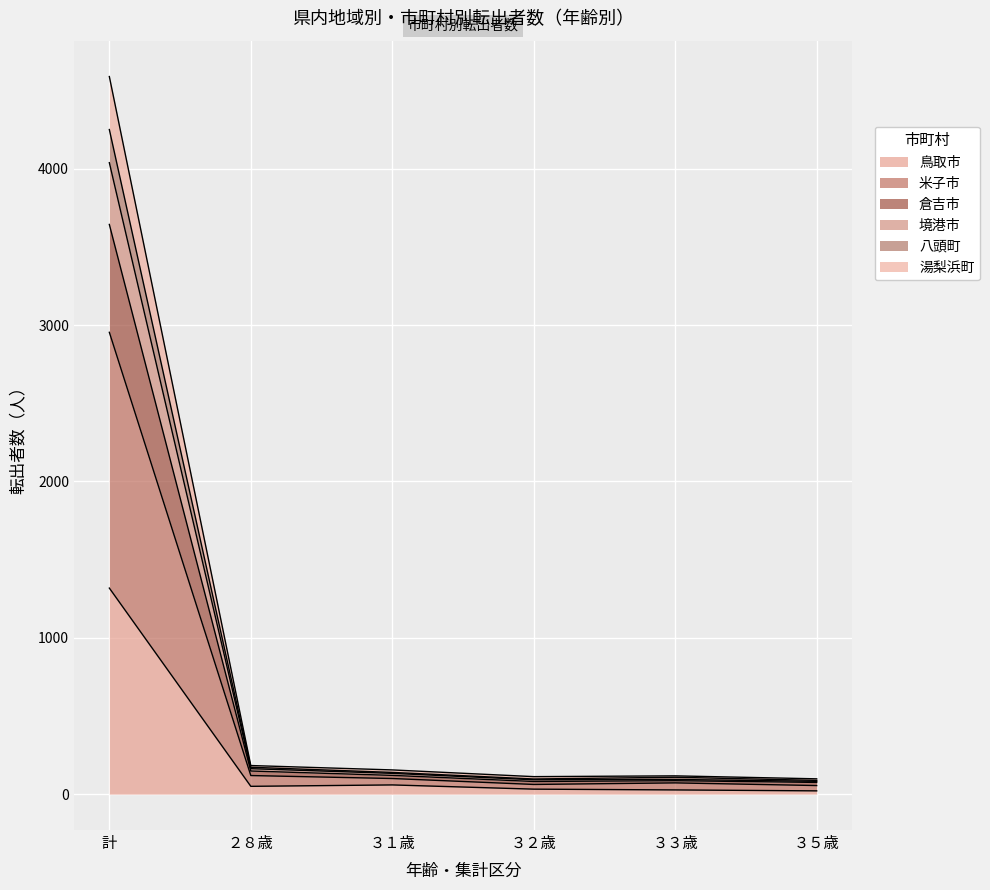

At which category is the sum across all series the highest?

計